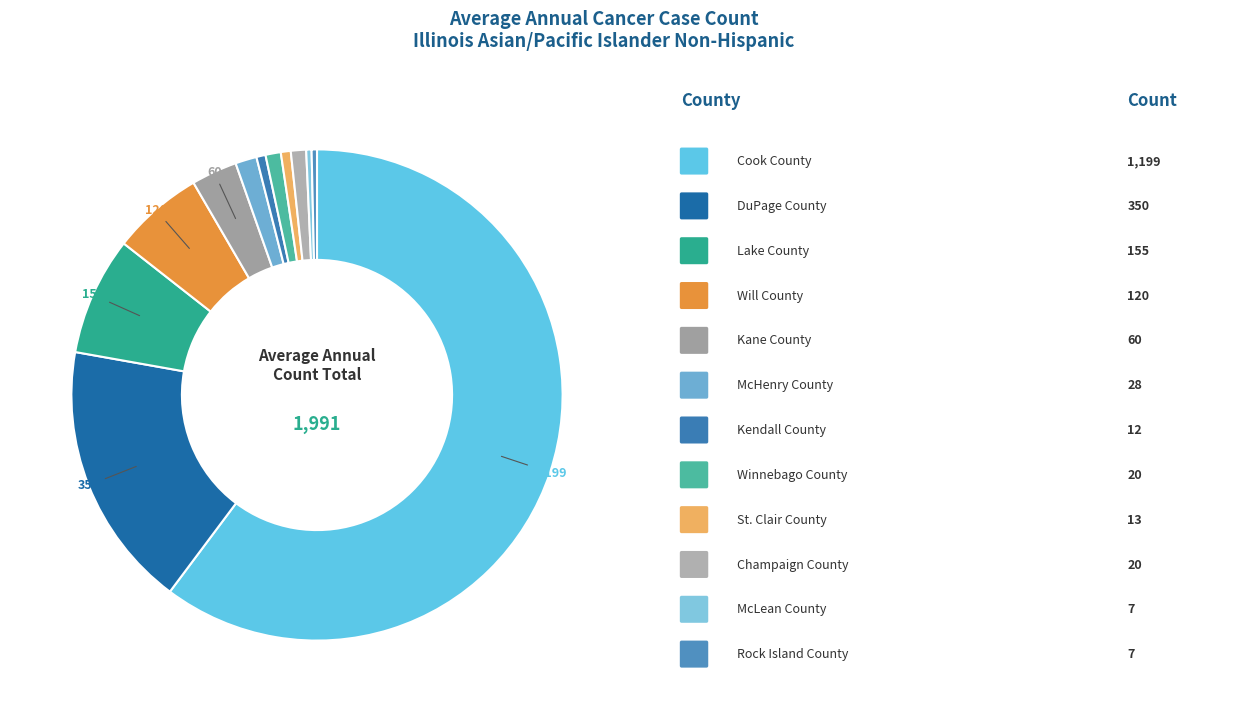

Does any single category account for the majority?

Yes